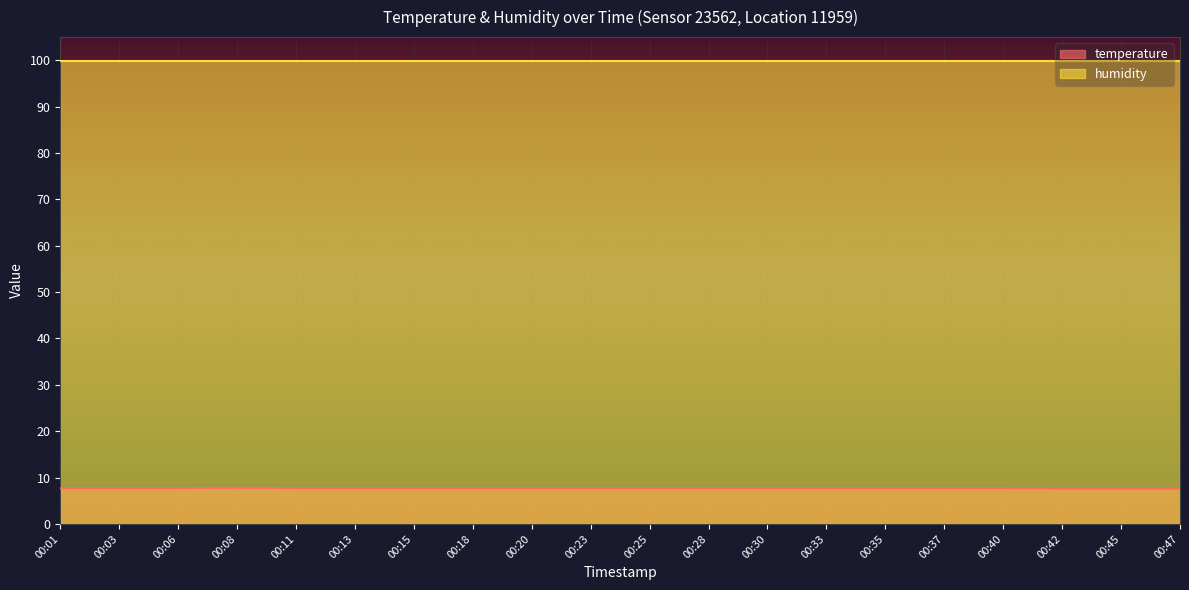

What is the value of the 1st point from the left?

7.7